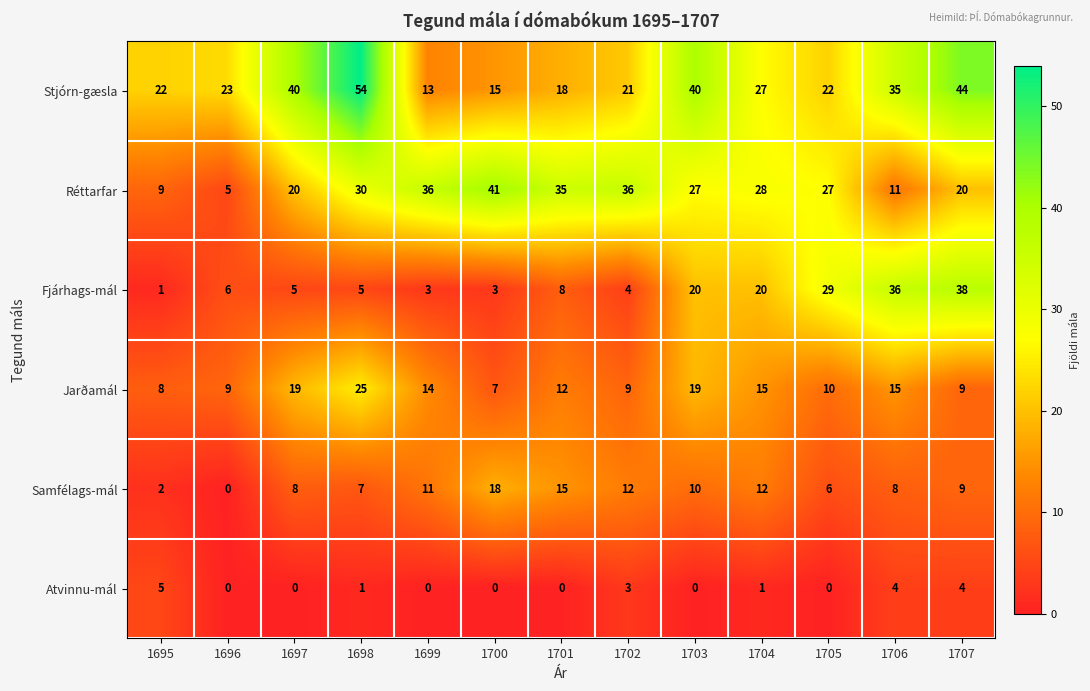

Which series has the largest total across all categories?

Stjórn-gæsla